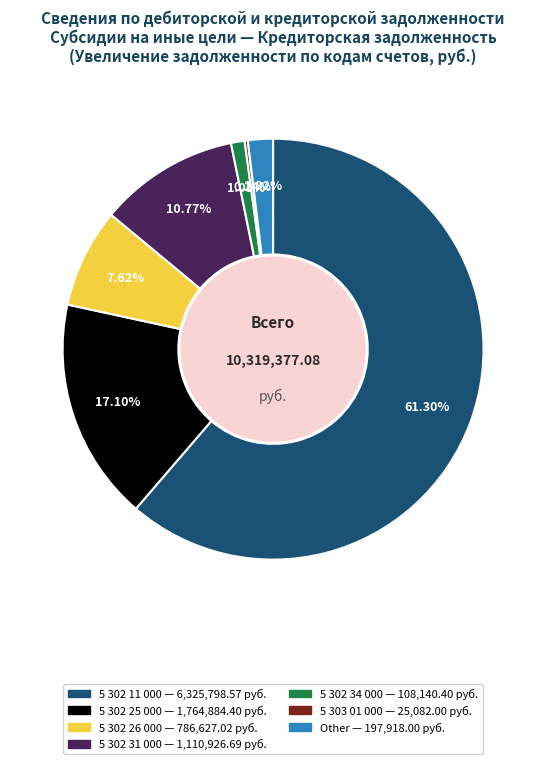

To the nearest percent, what is the difference between the 5 302 34 000 and 5 302 31 000 slice percentages?

10%